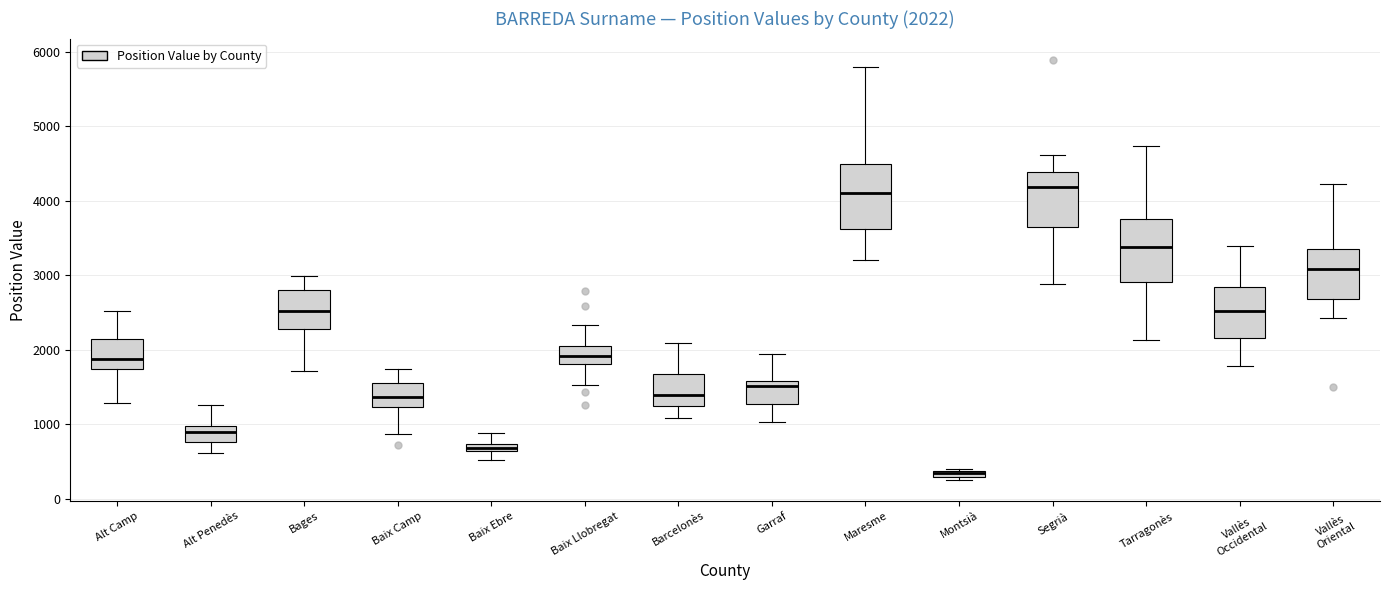

Which box's median line is the lowest?

Montsià